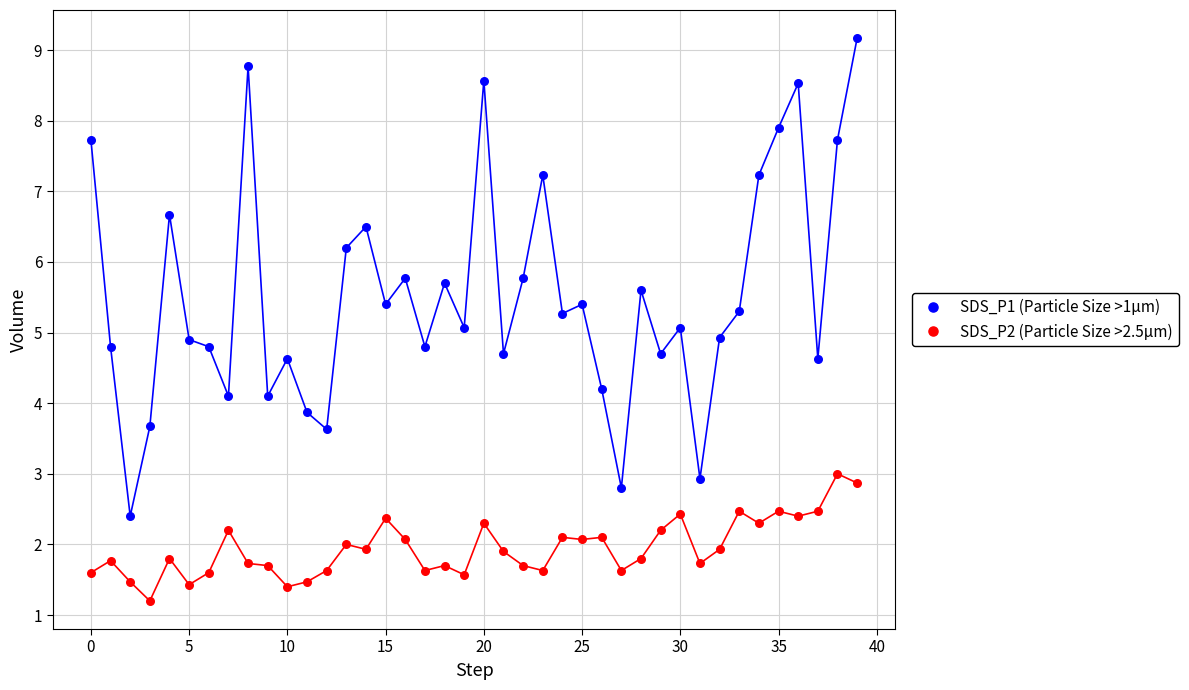

Across all data points, what is the range of Y values (max minus min)?

8.0